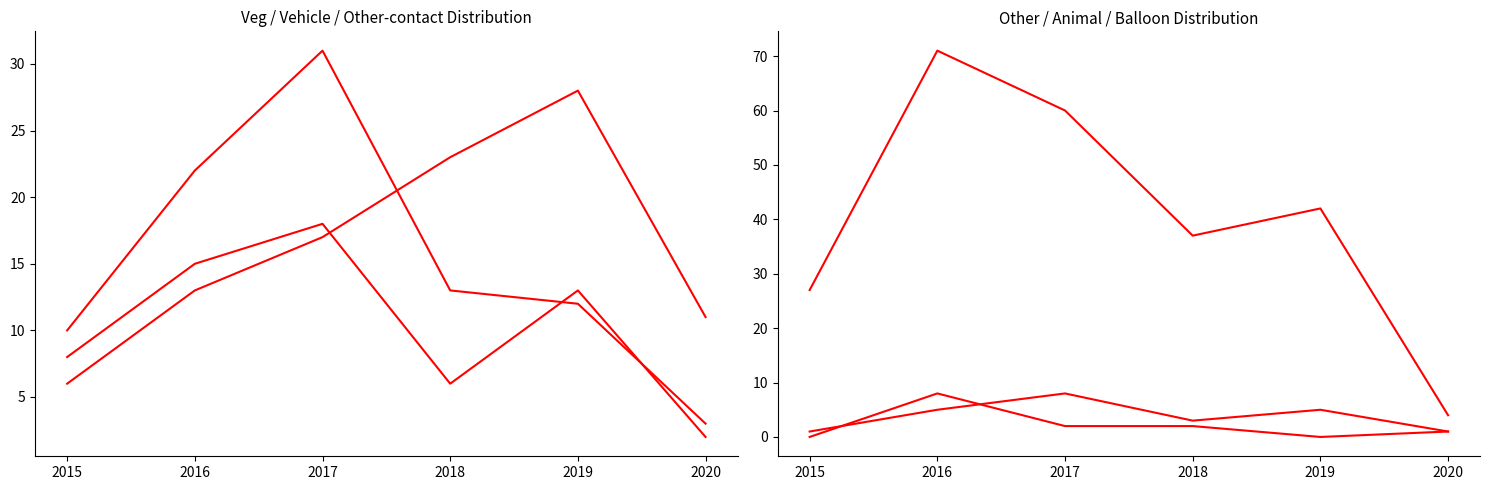

Count the Balloon contact- Distribution values in the range 1 to 5.

5